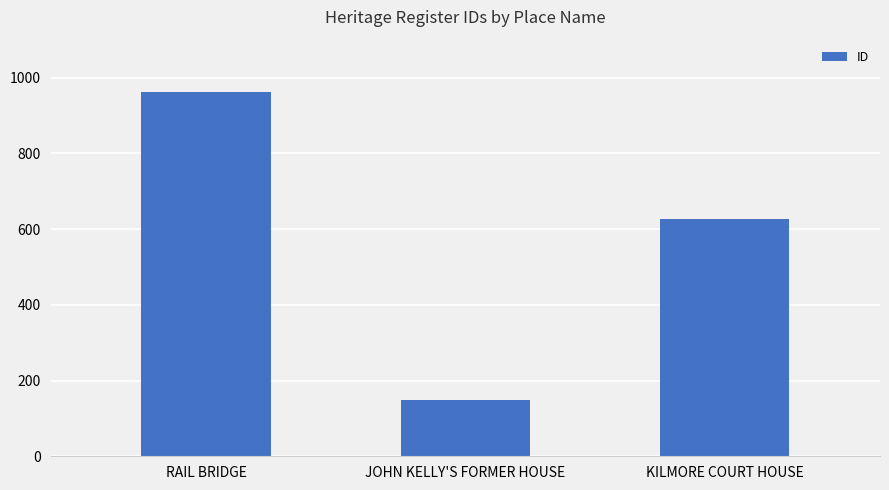

Rank the categories by value from lowest to highest.

JOHN KELLY'S FORMER HOUSE, KILMORE COURT HOUSE, RAIL BRIDGE